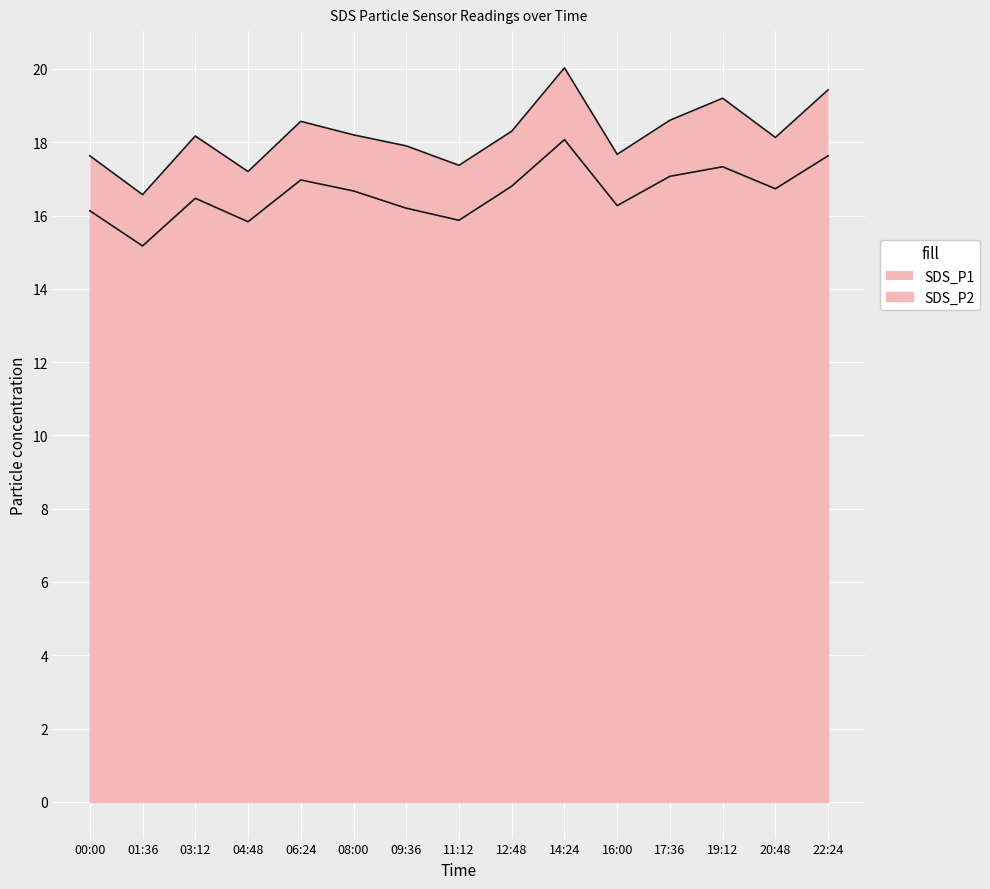

At how many categories does at least one series exceed 15?

15